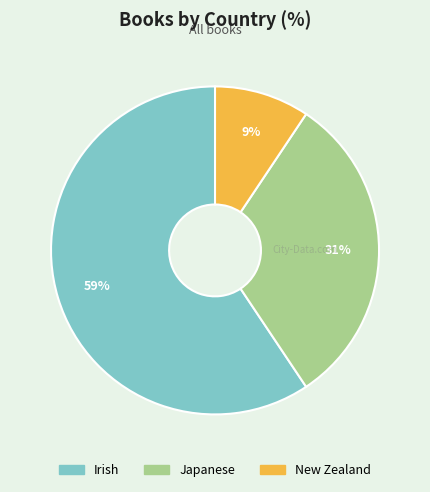

To the nearest percent, what is the combined percentage of Japanese and Irish?

91%